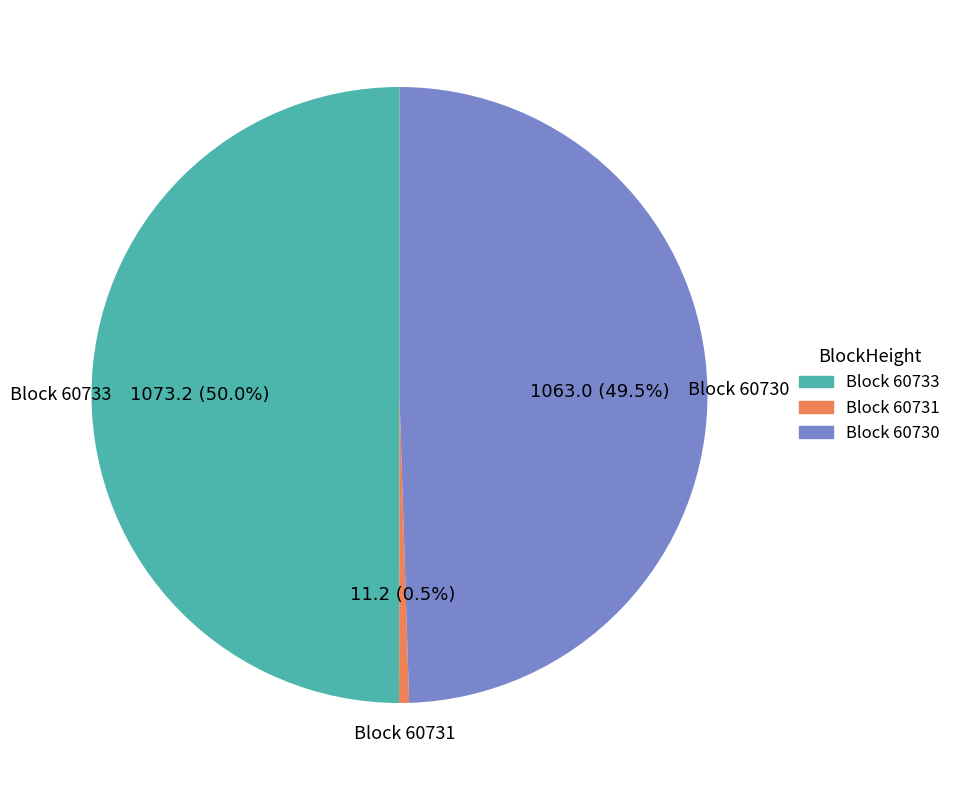

How many slices are in this pie chart?

3